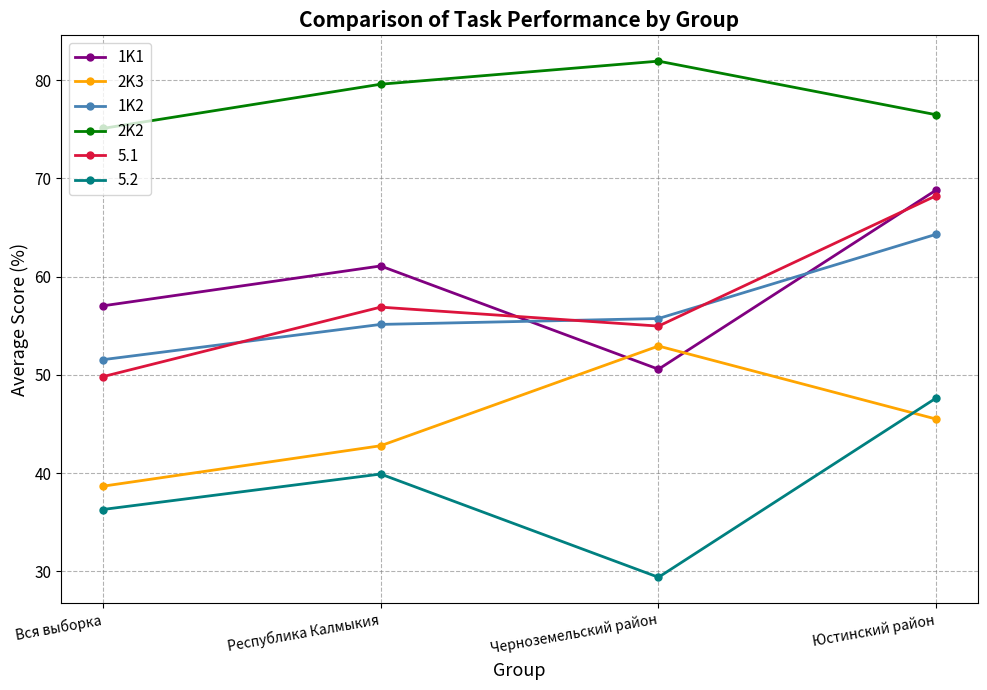

List the series in order of their peak value, lowest first.

5.2, 2K3, 1K2, 5.1, 1K1, 2K2